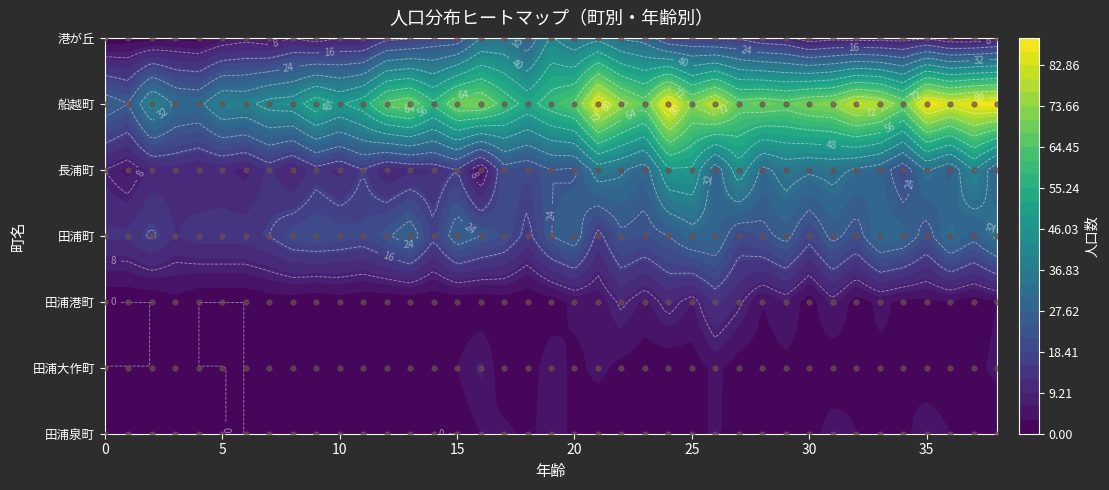

Count the 田浦泉町 values in the range 0 to 2.

30